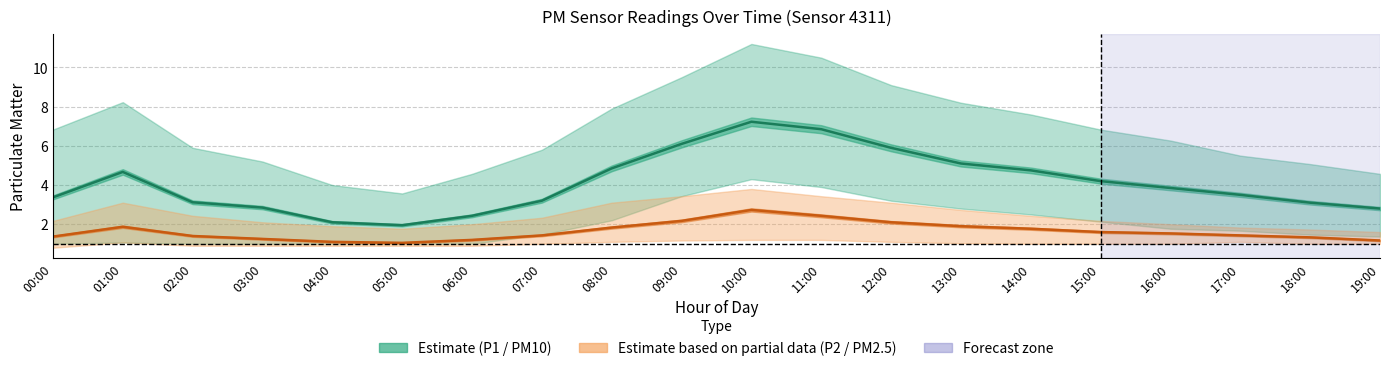

Which category has the highest value in the P1 (PM10 Estimate) series?

10:00